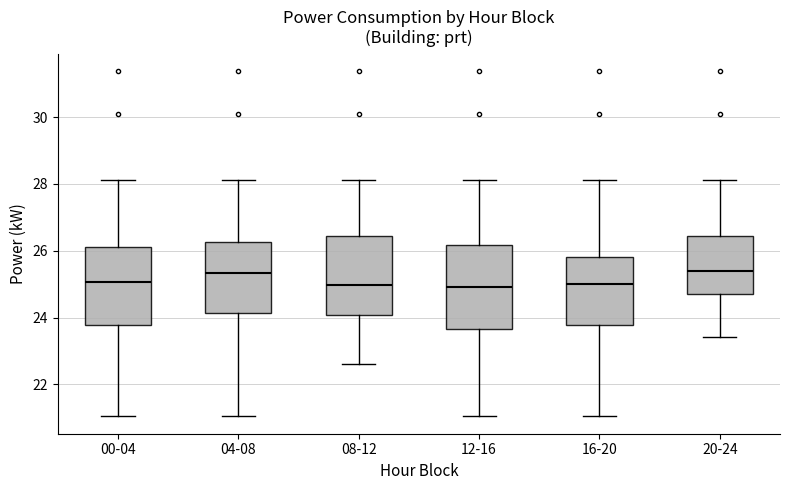

Reading left to right, read every box against the y-axis: the position of its median line, the range the box covers, and the ends of its whiskers. The values are not printed on the chart, so give them approximately, as read against the axis.

00-04: median 25.0, box 23.8 to 26.2, whiskers 21.0 to 28.2
04-08: median 25.4, box 24.2 to 26.2, whiskers 21.0 to 28.2
08-12: median 25.0, box 24.0 to 26.4, whiskers 22.6 to 28.2
12-16: median 25.0, box 23.6 to 26.2, whiskers 21.0 to 28.2
16-20: median 25.0, box 23.8 to 25.8, whiskers 21.0 to 28.2
20-24: median 25.4, box 24.8 to 26.4, whiskers 23.4 to 28.2